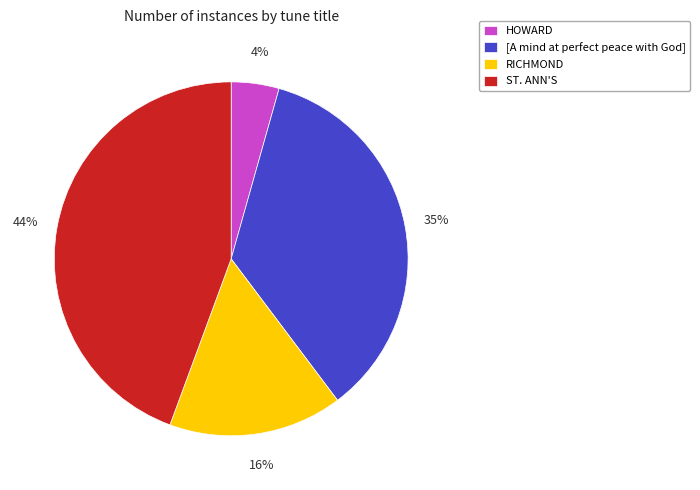

Count the number of slices in the pie.

4